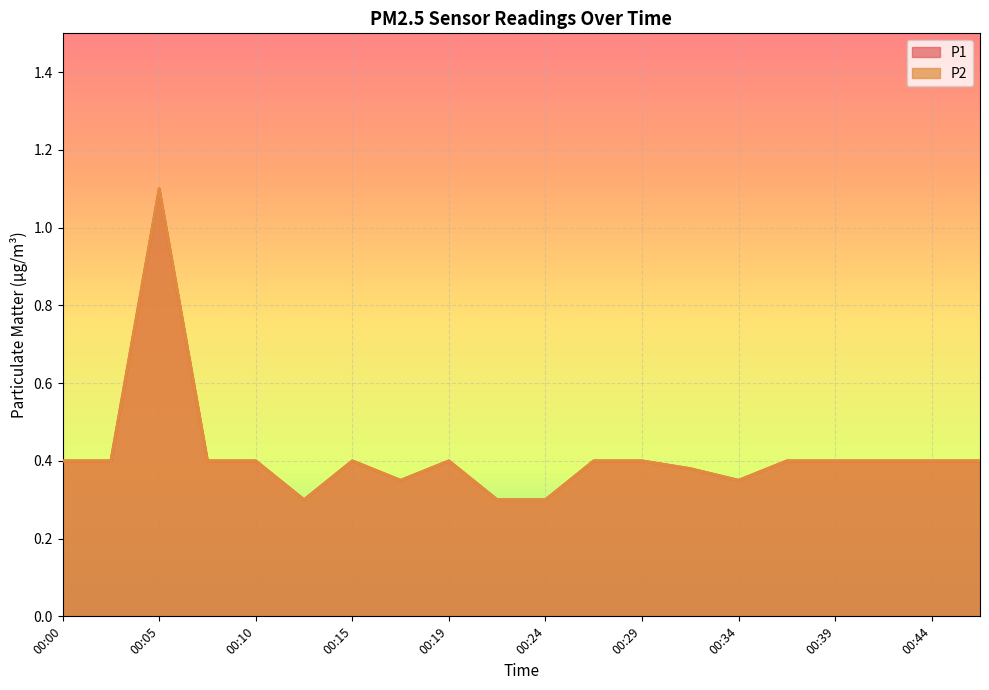

At which category is the sum across all series the highest?

00:05